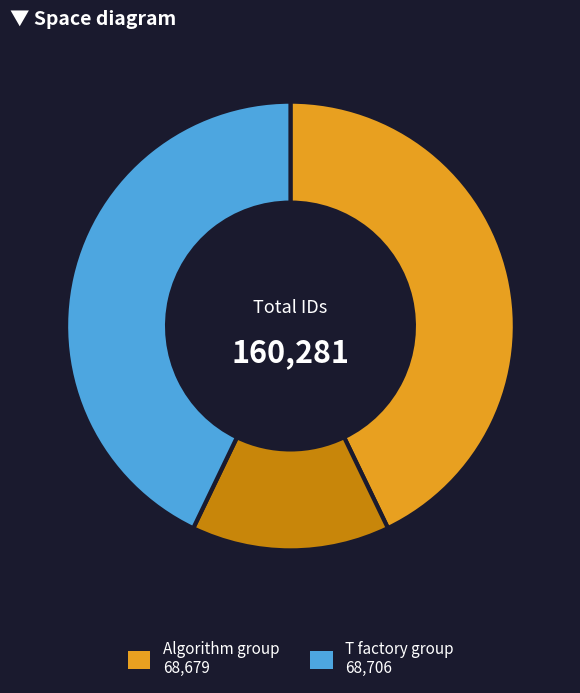

How many slices are in this pie chart?

3